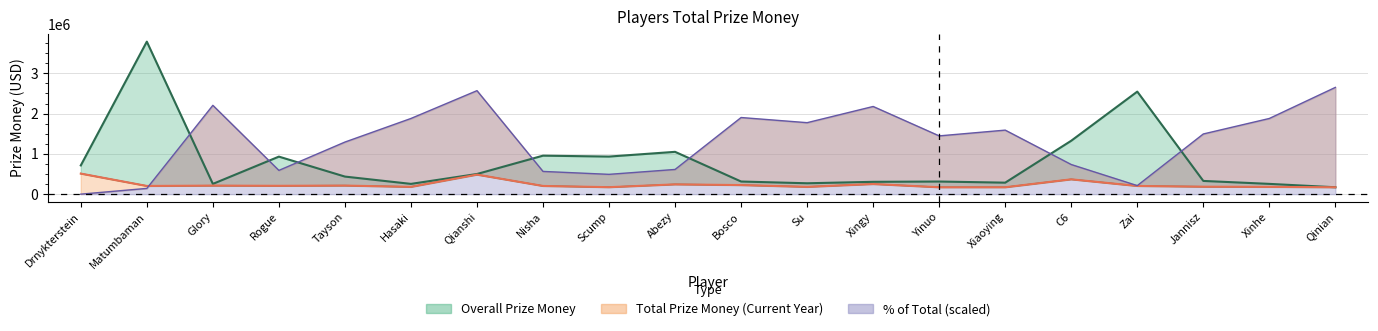

Which series has the widest spread of values?

Overall Prize Money